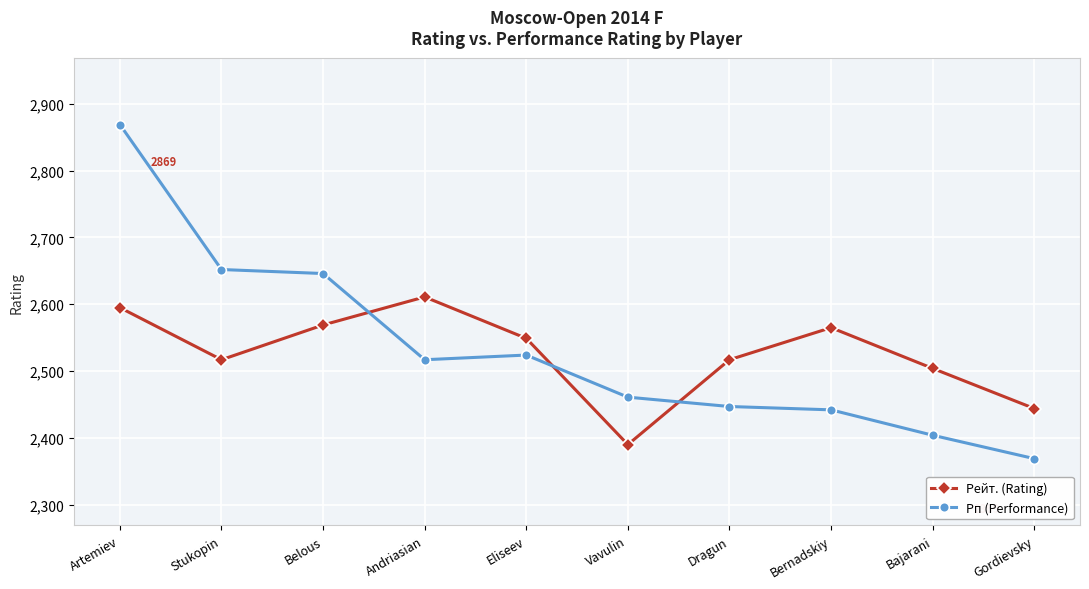

What is the total value across all series at Vavulin?

4851